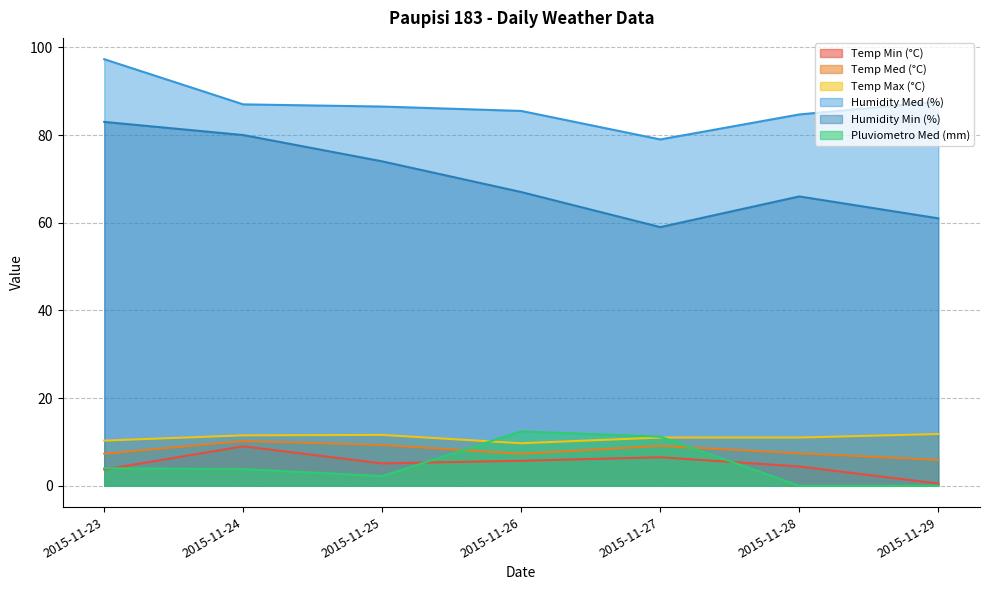

What is the lowest value of the Temp Max (°C) series?

9.7